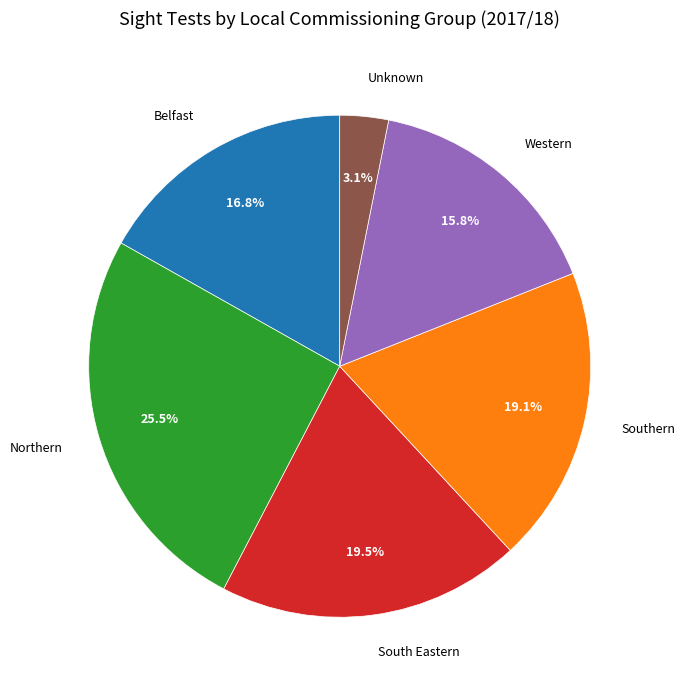

Which has a higher value, Belfast or Southern?

Southern